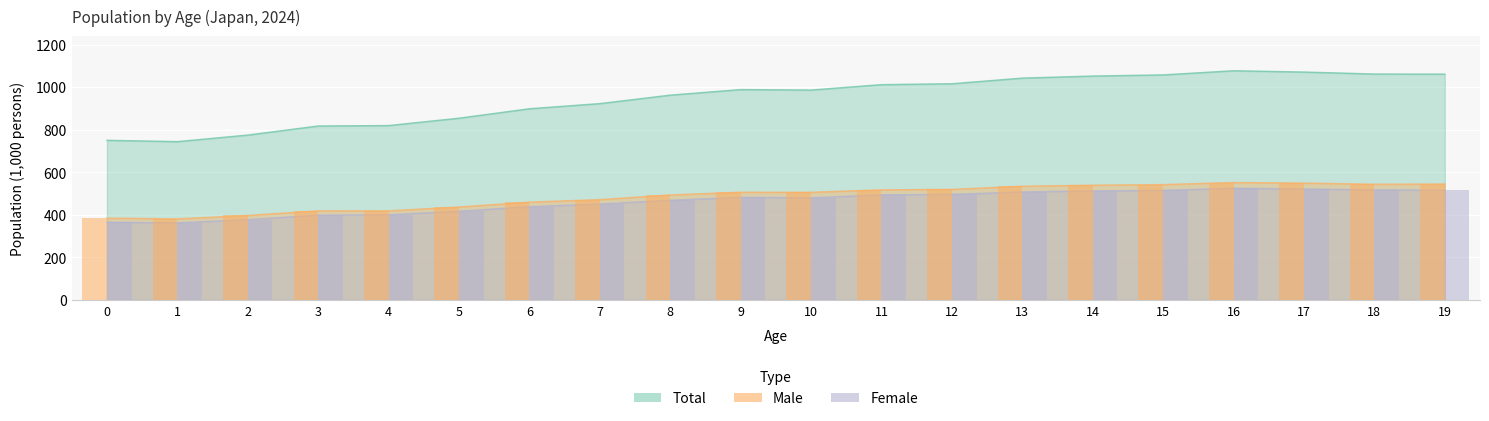

True or false: Male has a value of 534.4 at 13.

True